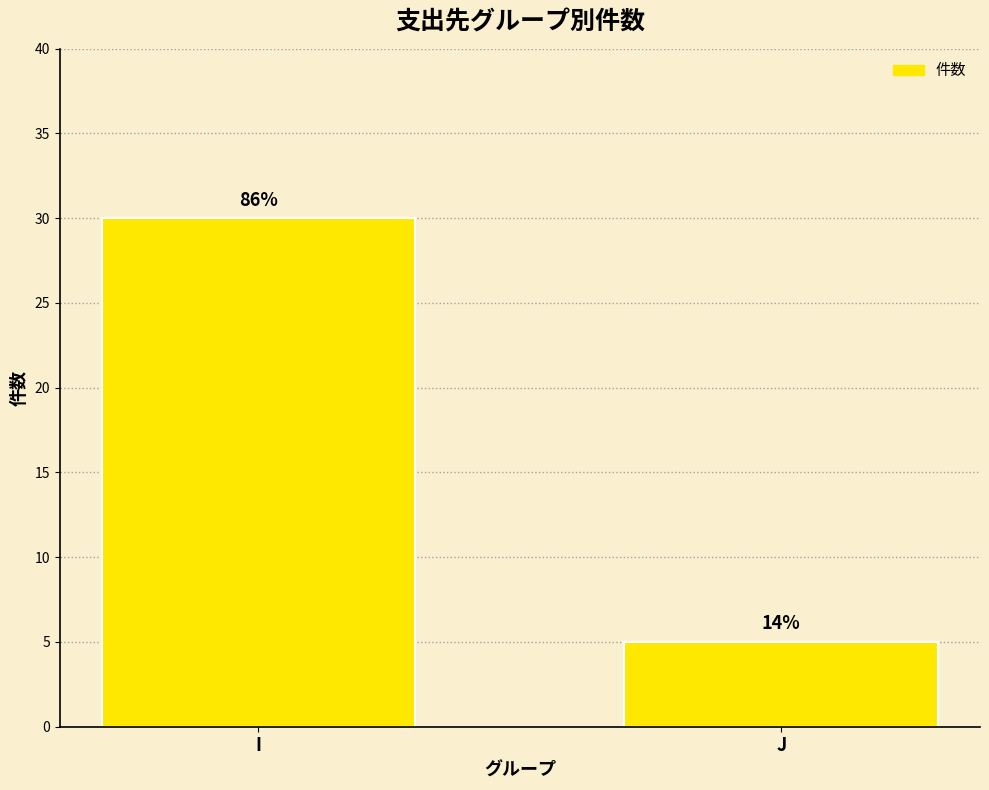

Rank the categories by value from highest to lowest.

I, J